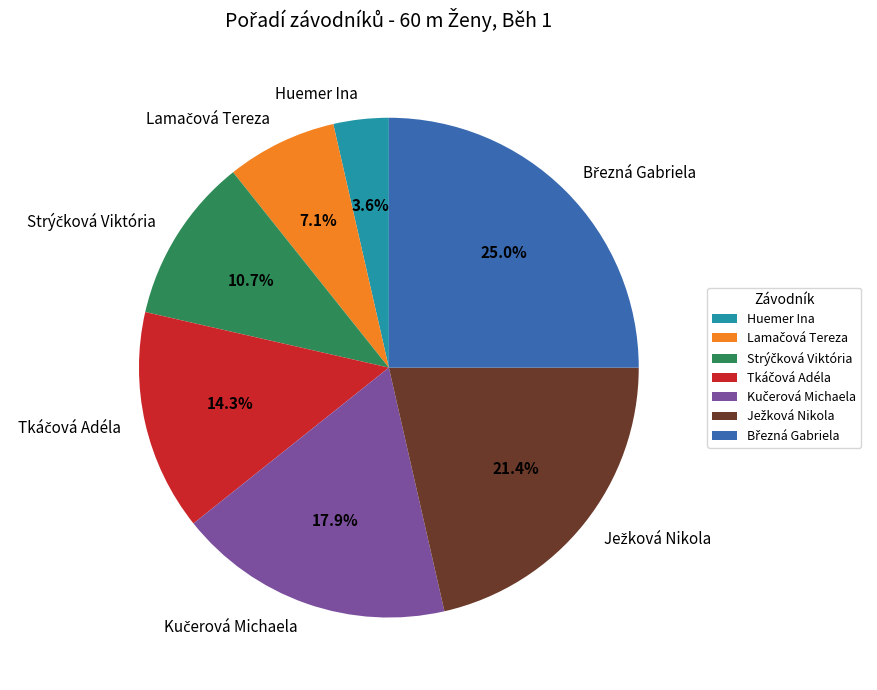

Is there a majority slice in this chart?

No